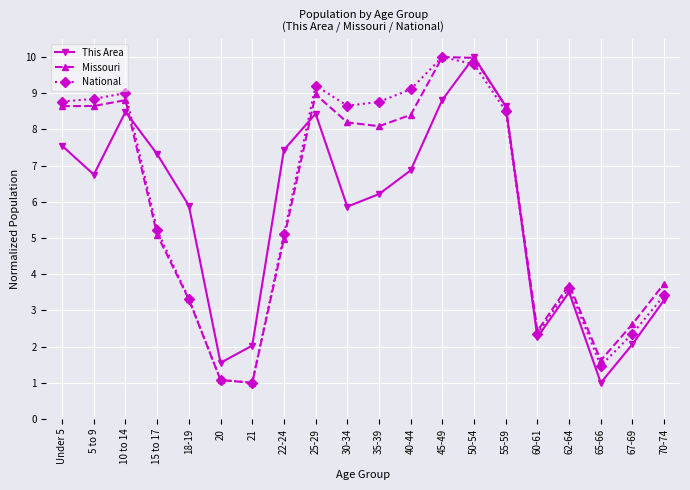

What is the smallest value displayed?

1.0